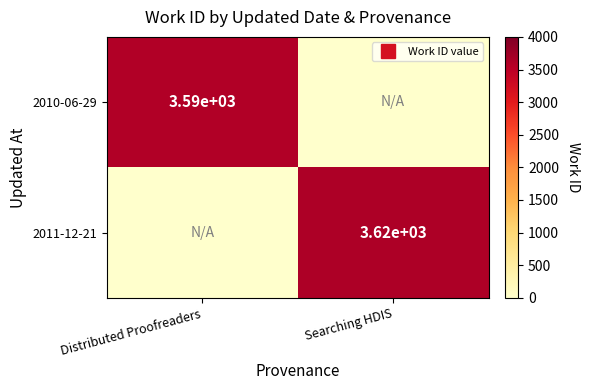

Count the number of data series in this chart.

2